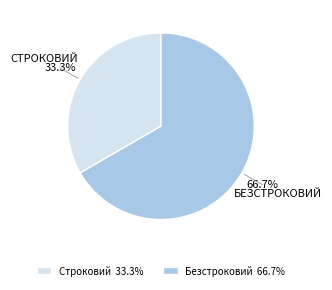

To the nearest percent, what percentage of the pie is Строковий?

33%